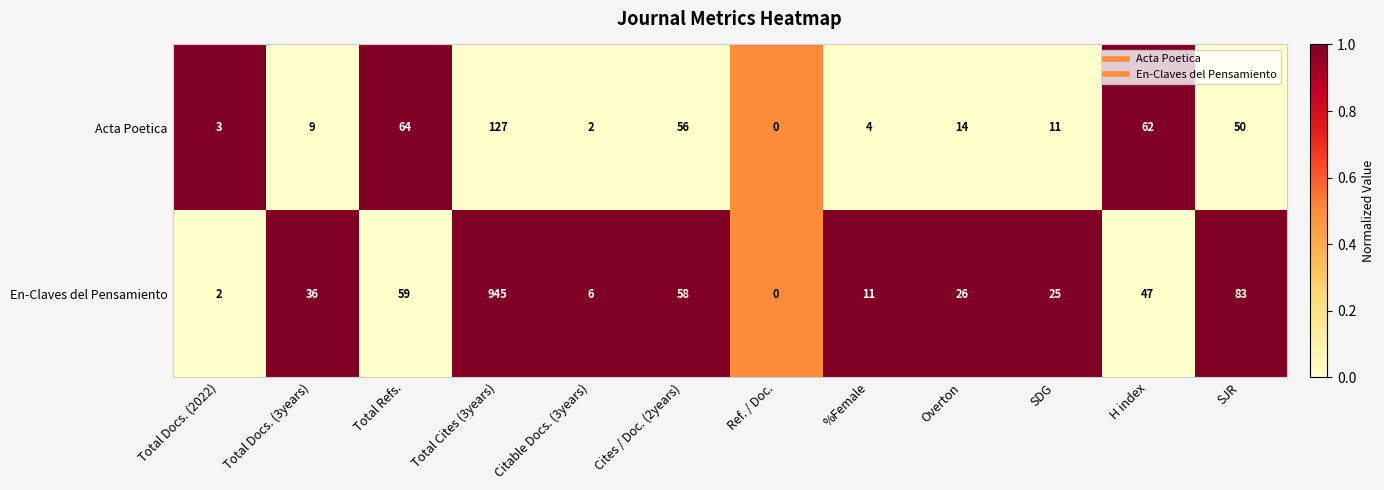

The Acta Poetica series shows 3 at Citable Docs. (3years). True or false?

False